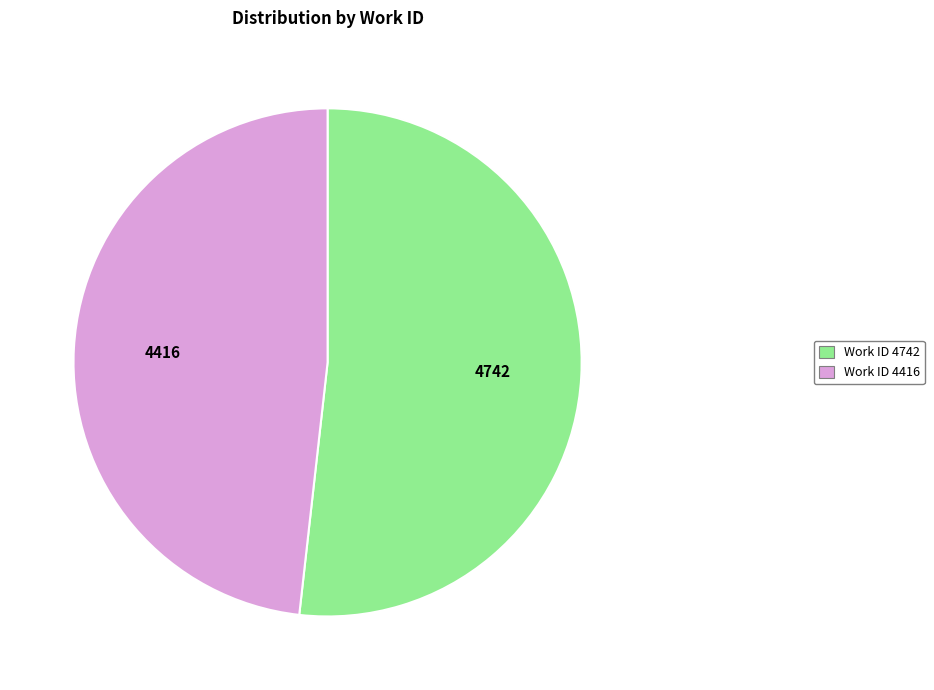

Which has a higher value, Work ID 4416 or Work ID 4742?

Work ID 4742